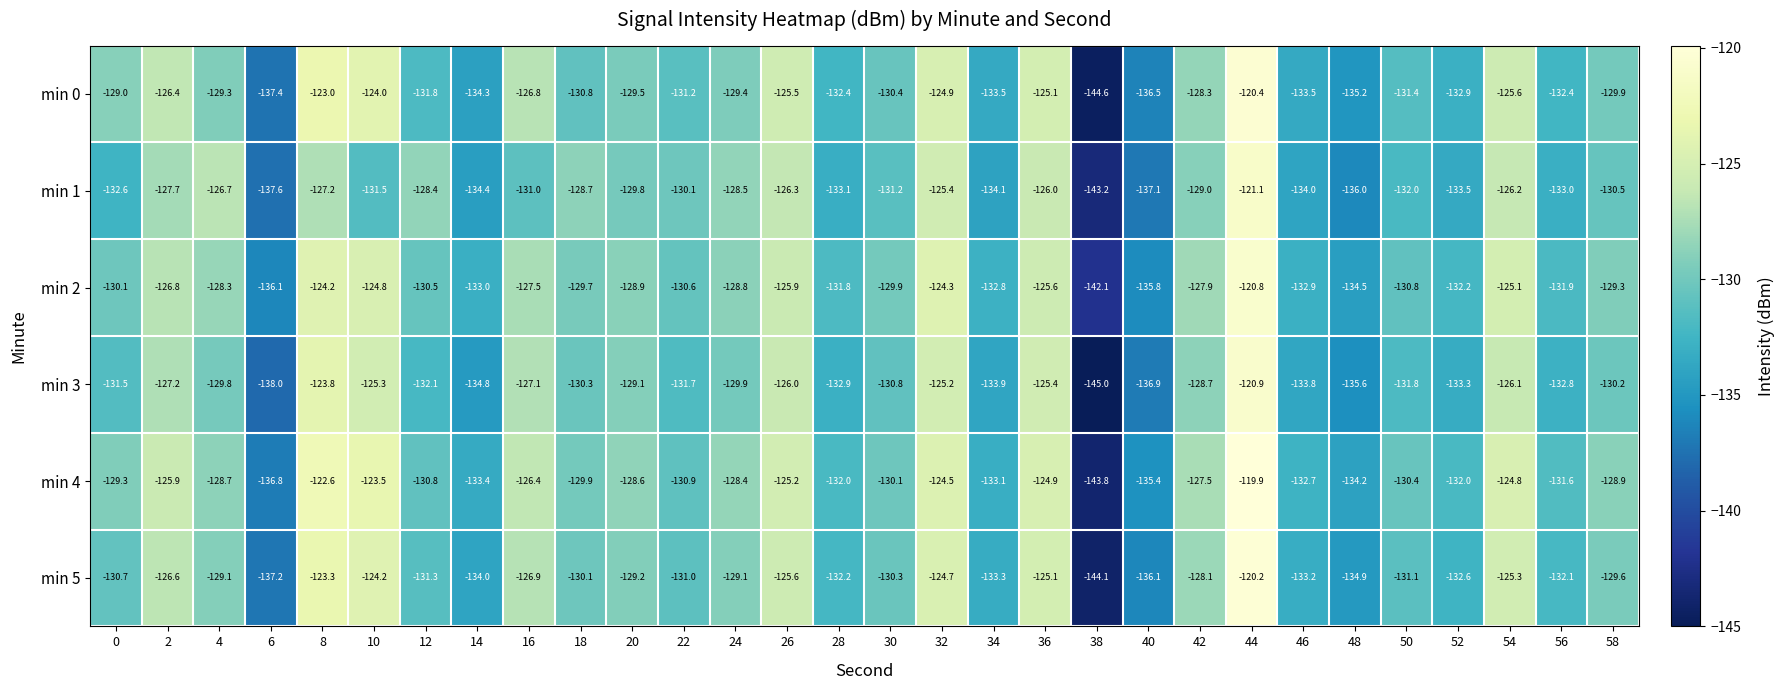

Is the value of min 0 at 42 greater than the value of min 4 at 22?

Yes